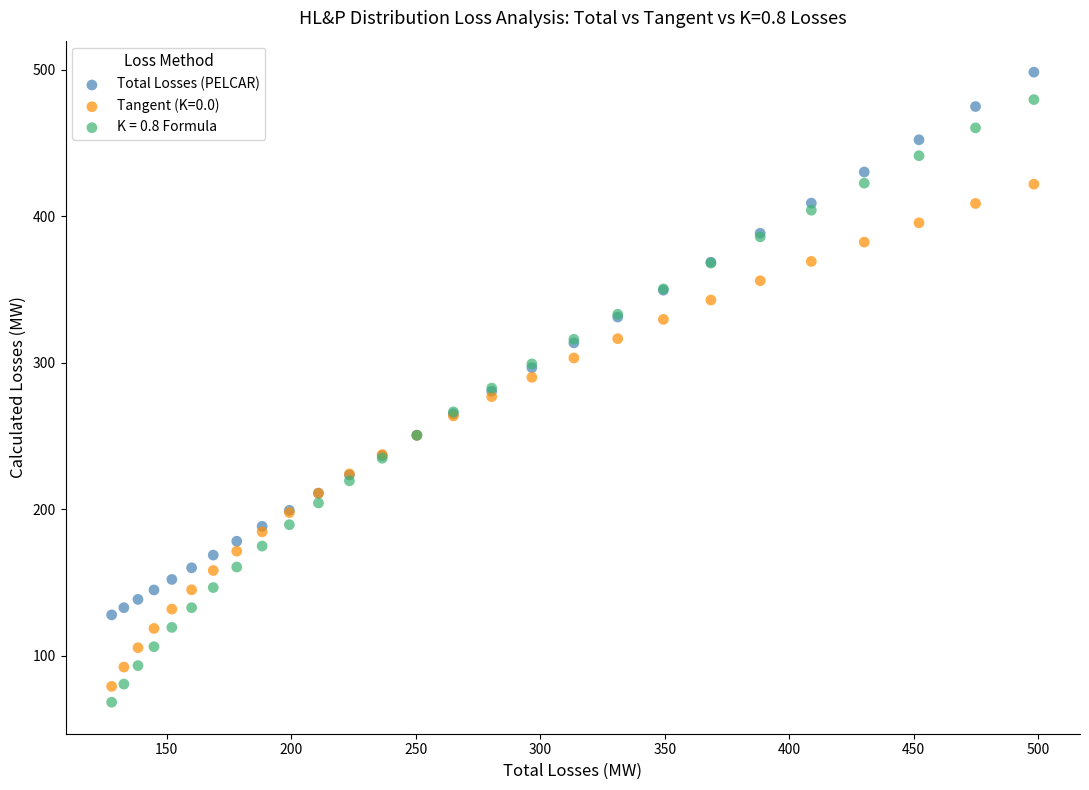

Which series has the widest spread of Y values?

K = 0.8 Formula